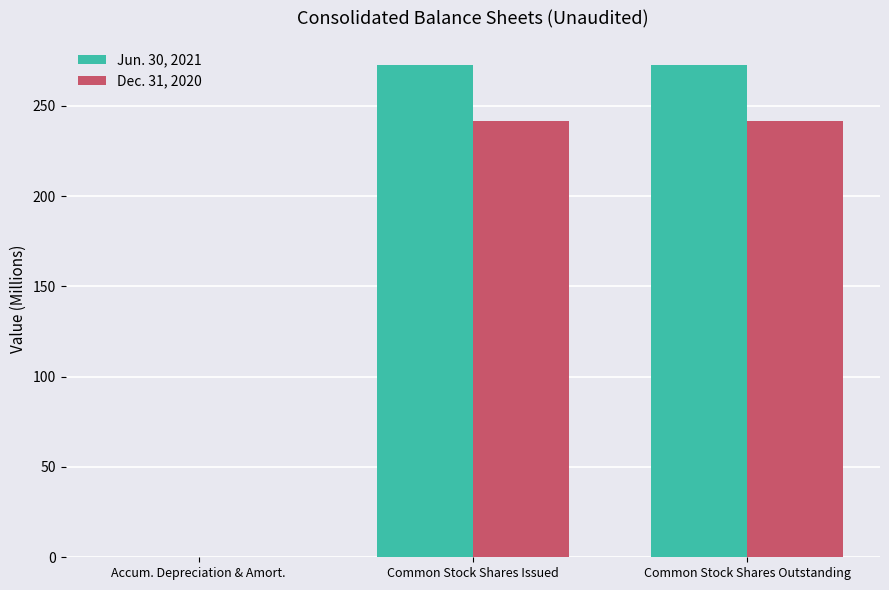

Which series has the largest total across all categories?

Jun. 30, 2021